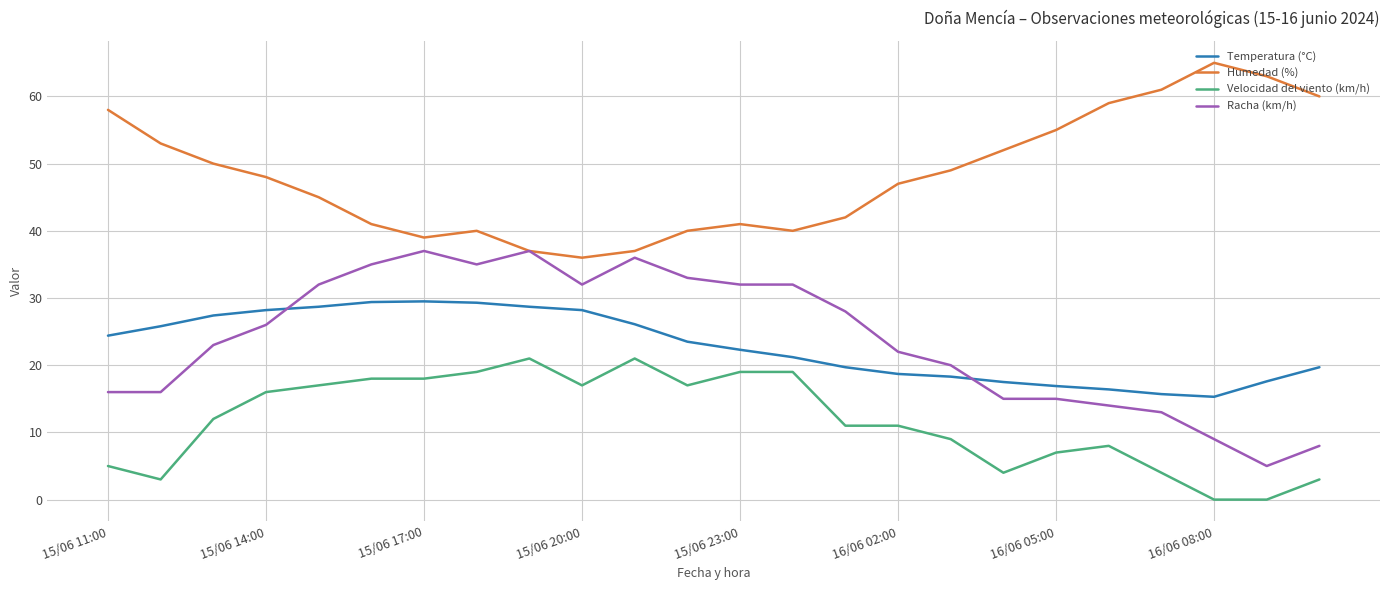

What is the minimum value for Temperatura (°C)?

15.3